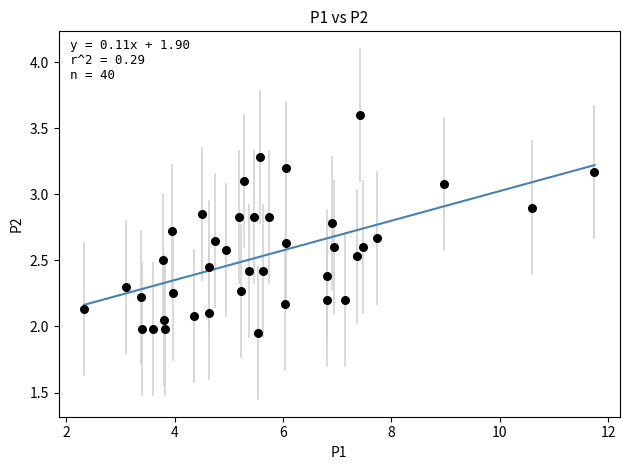

What is the range of X values (max minus min)?

9.4